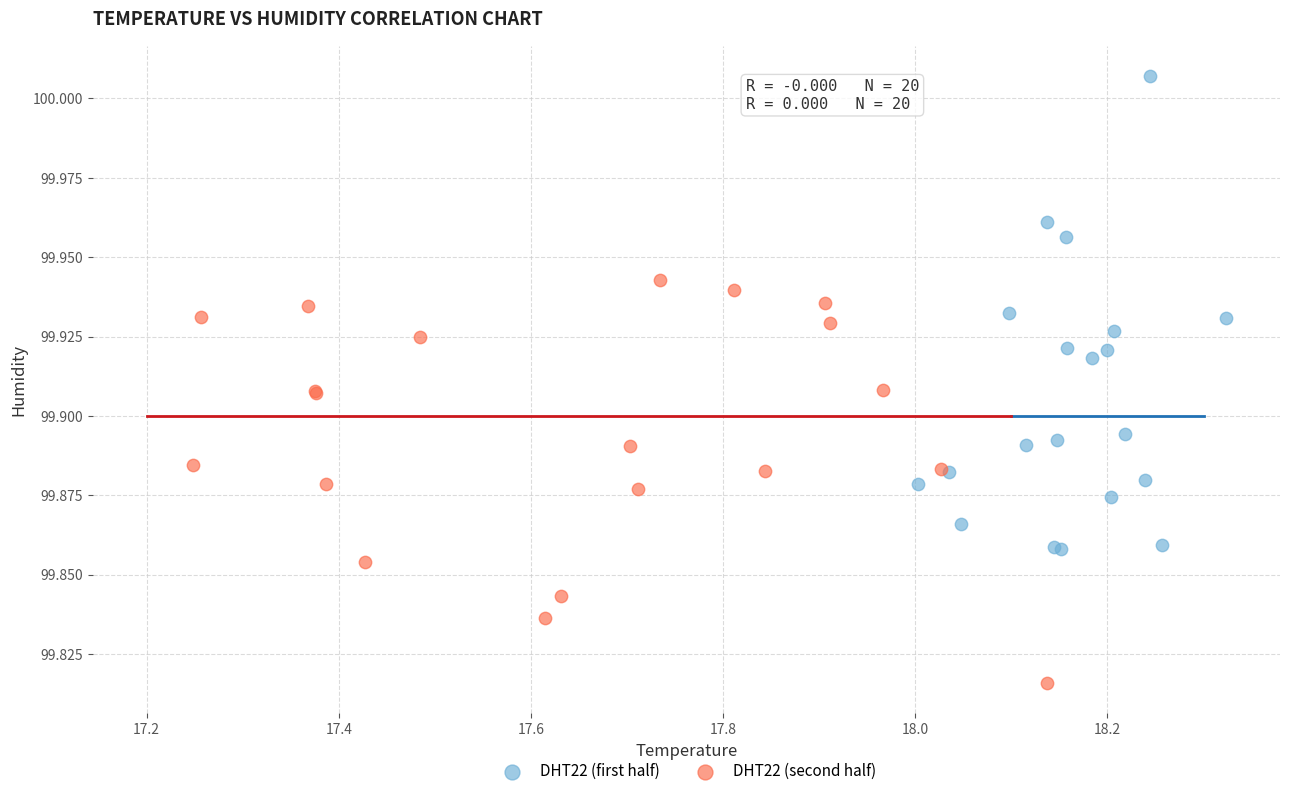

Which series reaches the maximum Y coordinate?

DHT22 (first half)